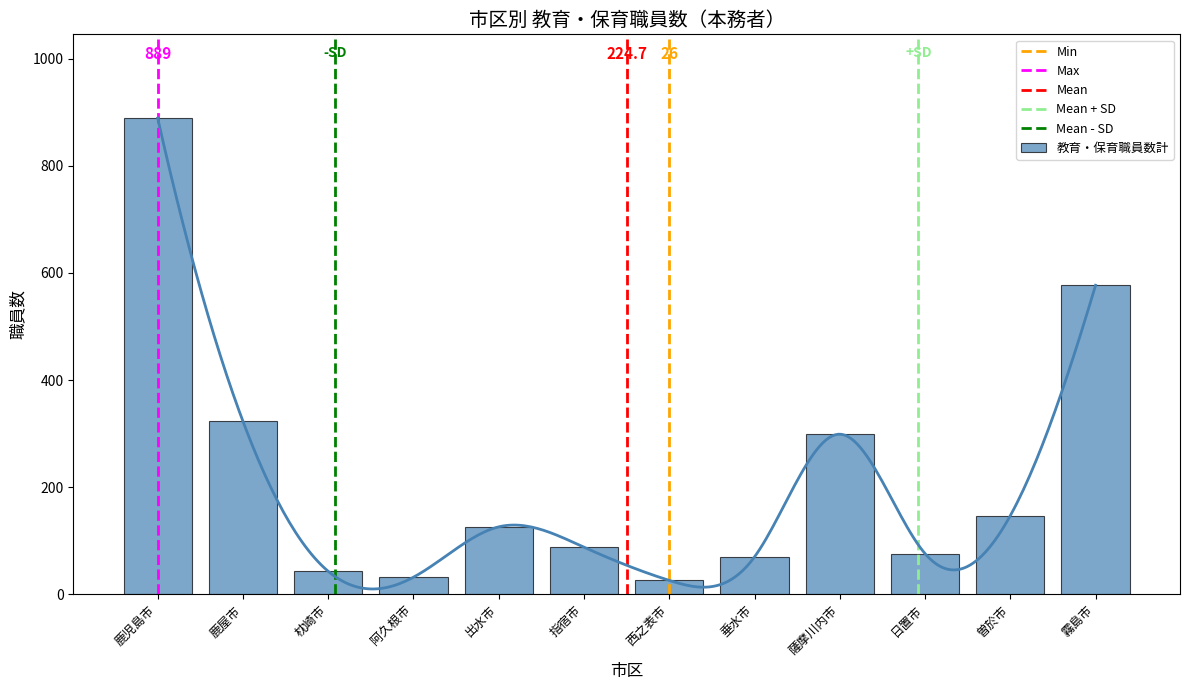

The chart shows a value of 70 at 垂水市. True or false?

True